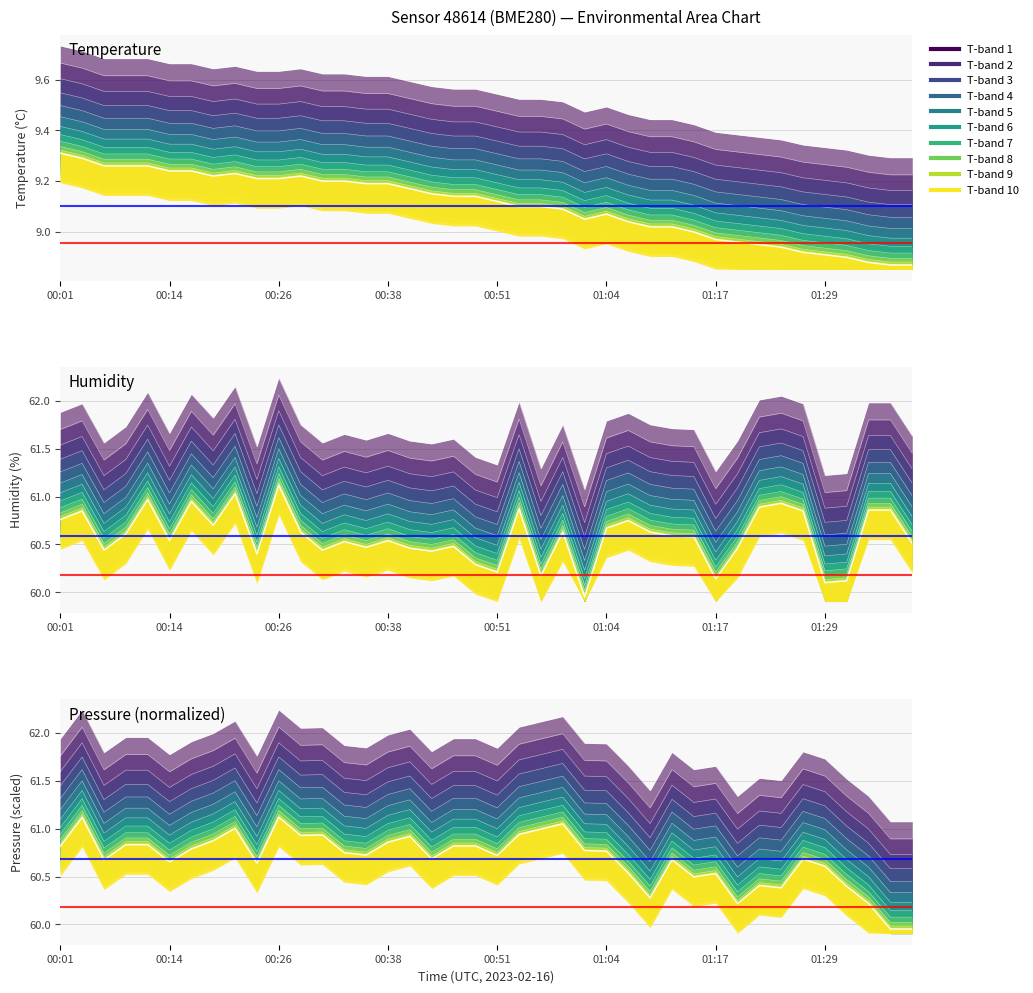

True or false: the data has more than 1 interior local peaks.

True